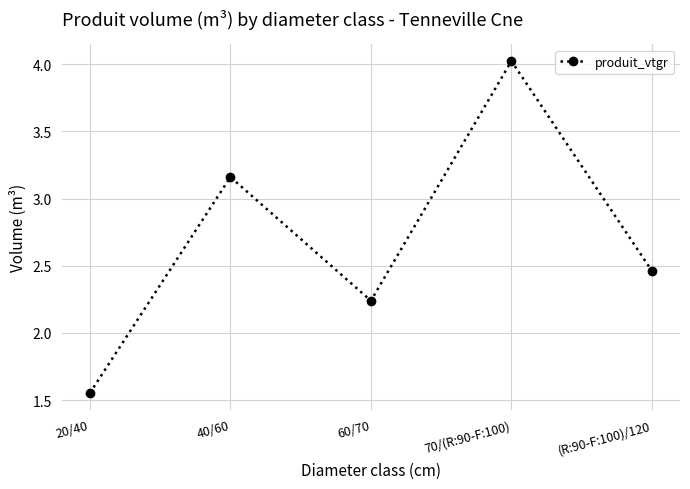

List the labels in order of value, smallest first.

20/40, 60/70, (R:90-F:100)/120, 40/60, 70/(R:90-F:100)